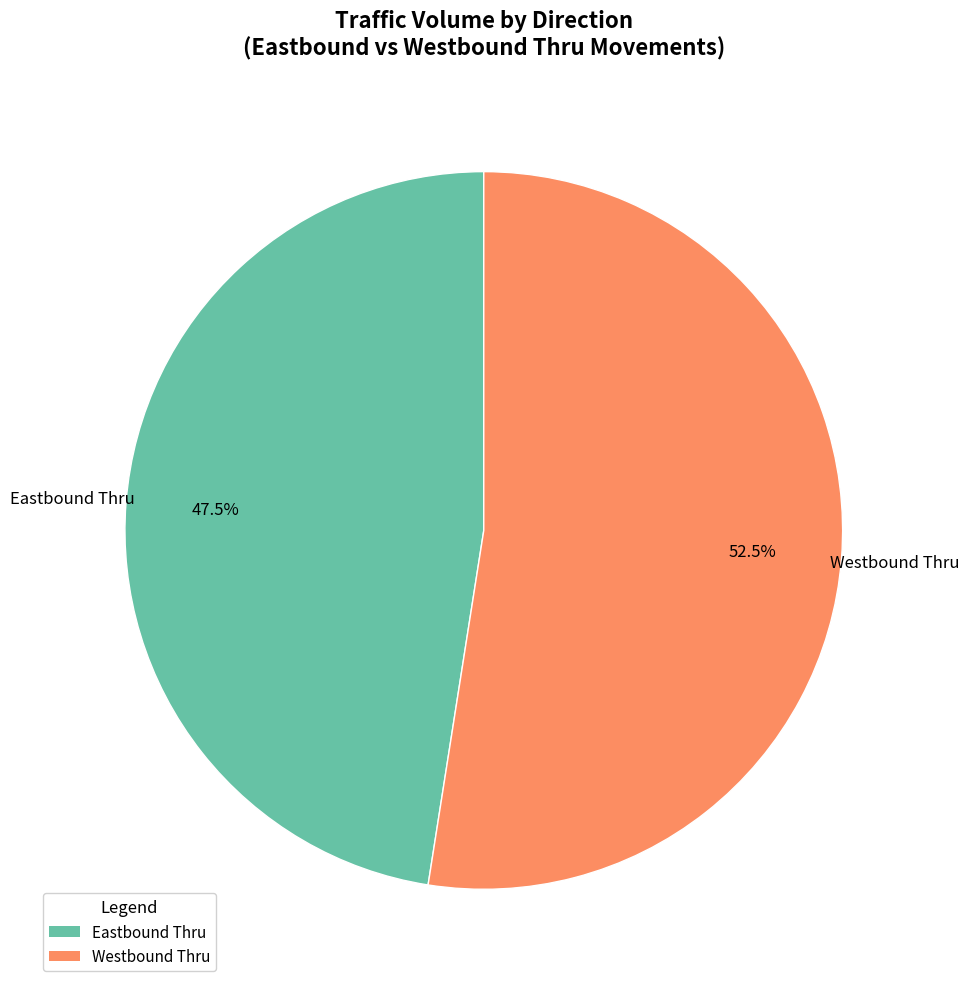

To the nearest percent, what is the average slice percentage?

50%